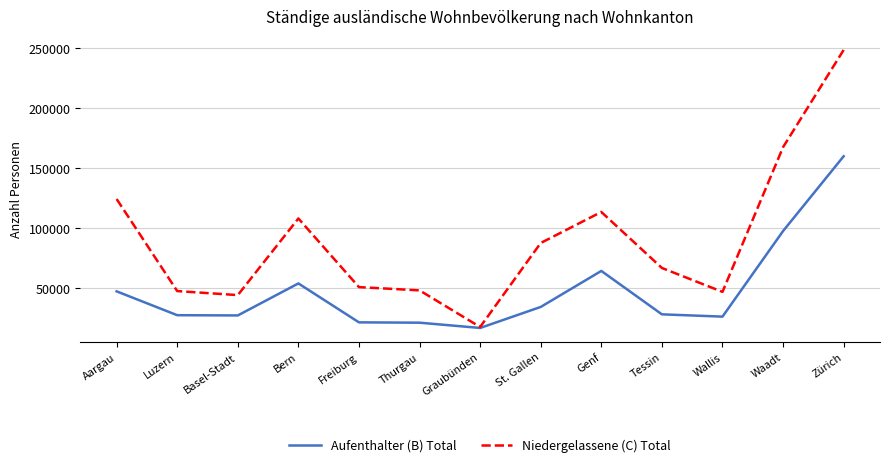

At which category is the sum across all series the highest?

Zürich